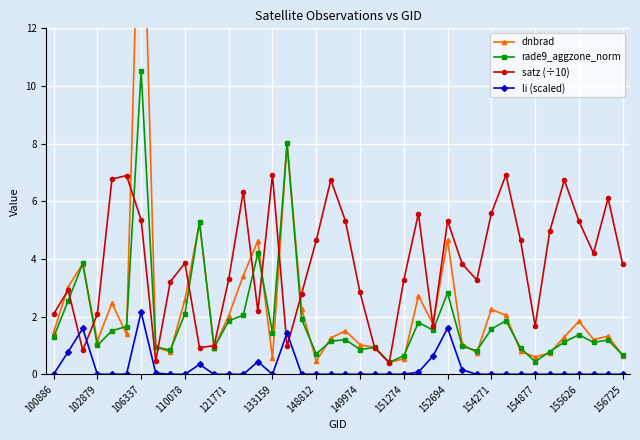

True or false: satz (÷10) has more than 0 points higher than both neighbors.

True